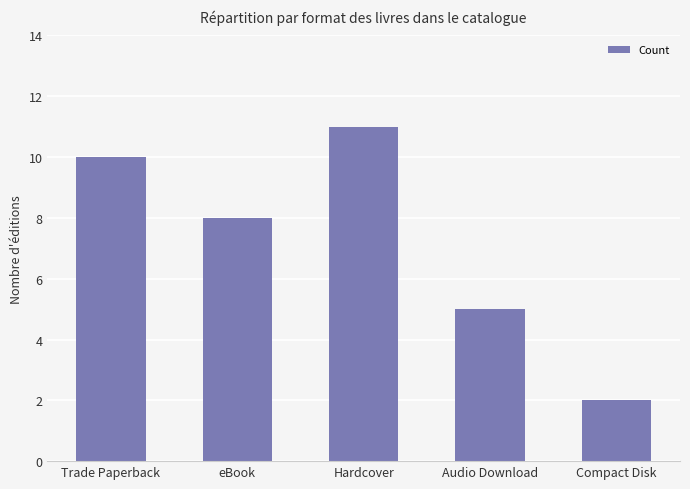

What is the label of the 5th bar from the left?

Compact Disk